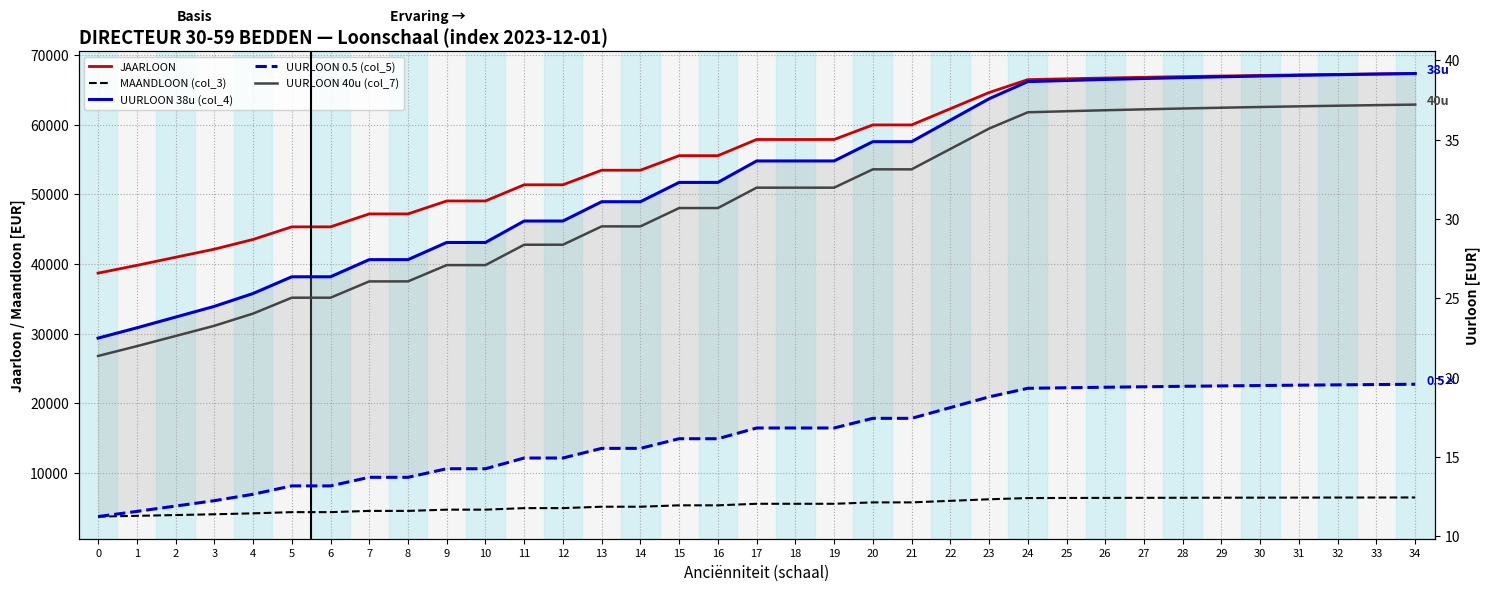

At how many categories does at least one series exceed 35310?

35